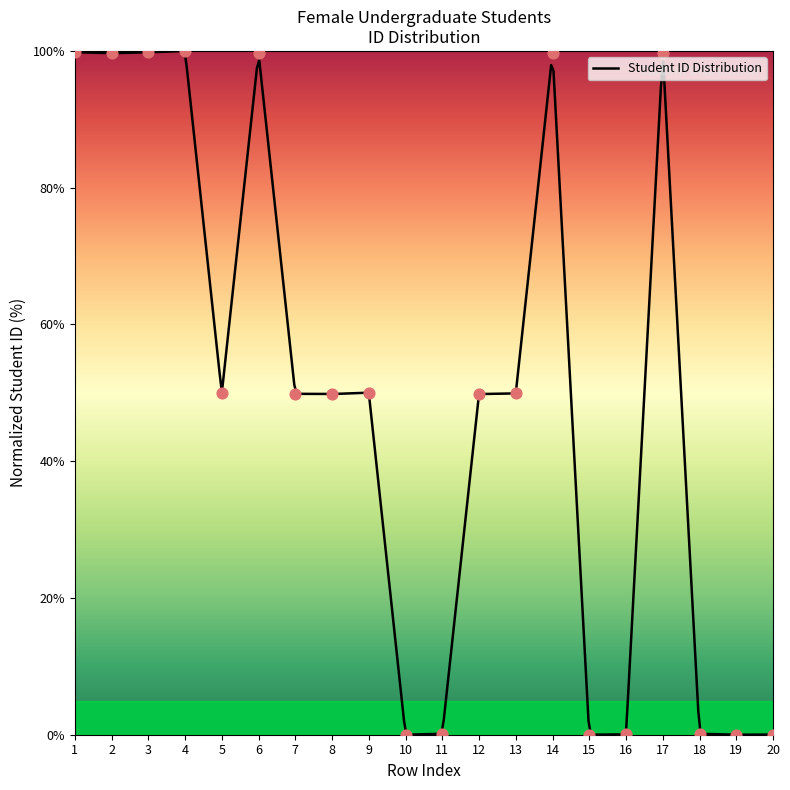

What is the change in value from 1 to 18?

-99.7